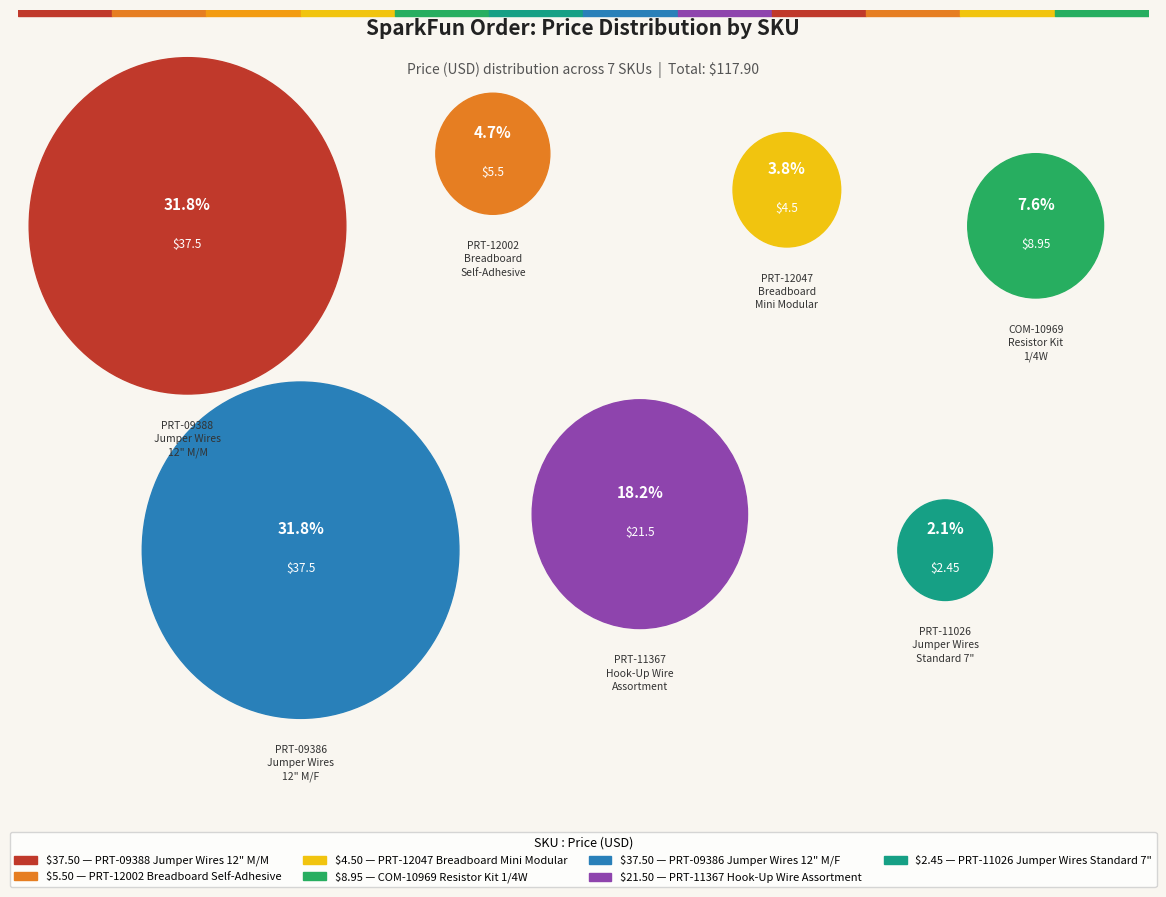

Does any single category account for the majority?

No